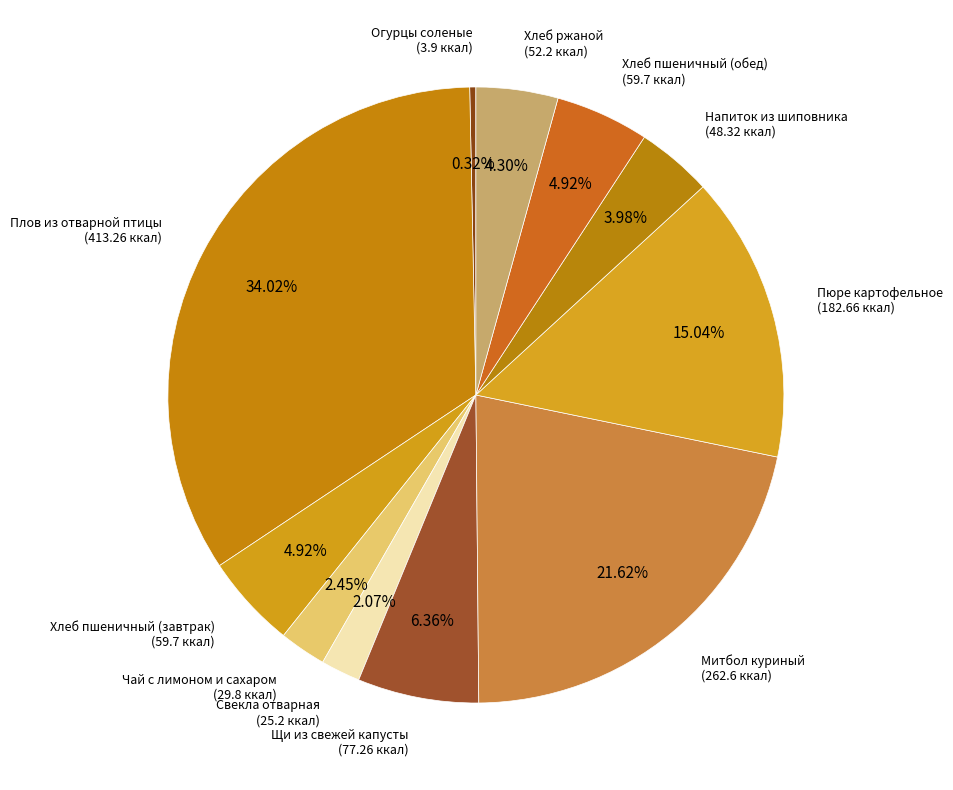

What is the smallest slice in the pie chart?

Огурцы соленые